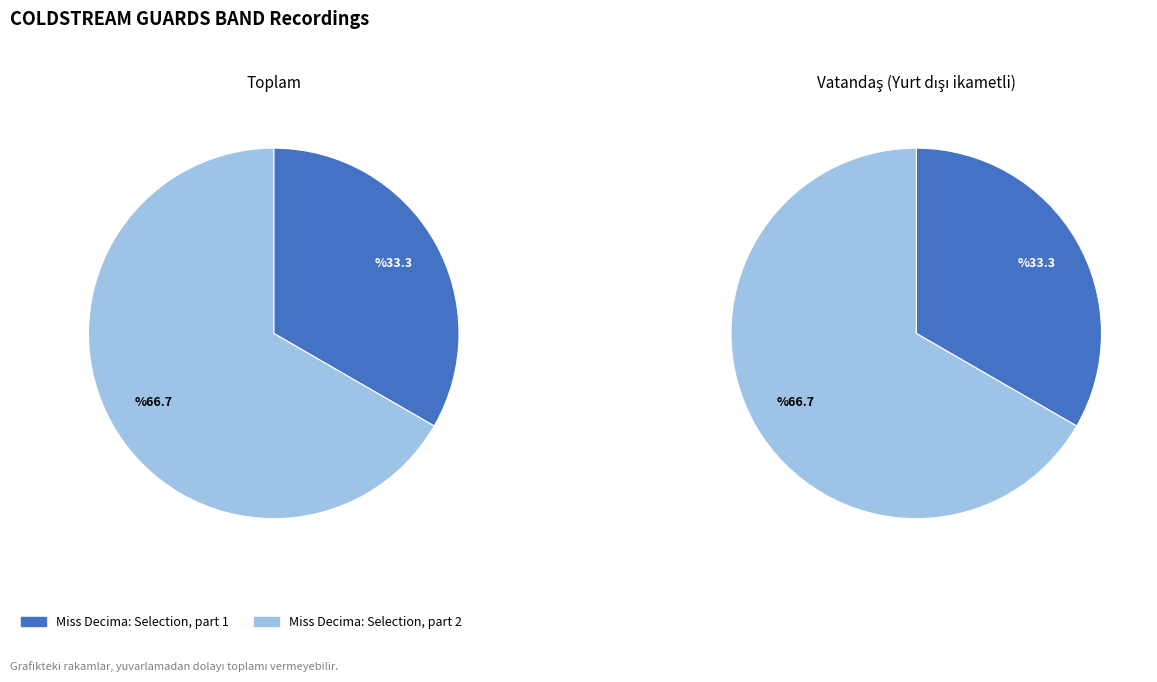

What percentage is the Miss Decima: Selection, part 2 slice, to the nearest percent?

67%